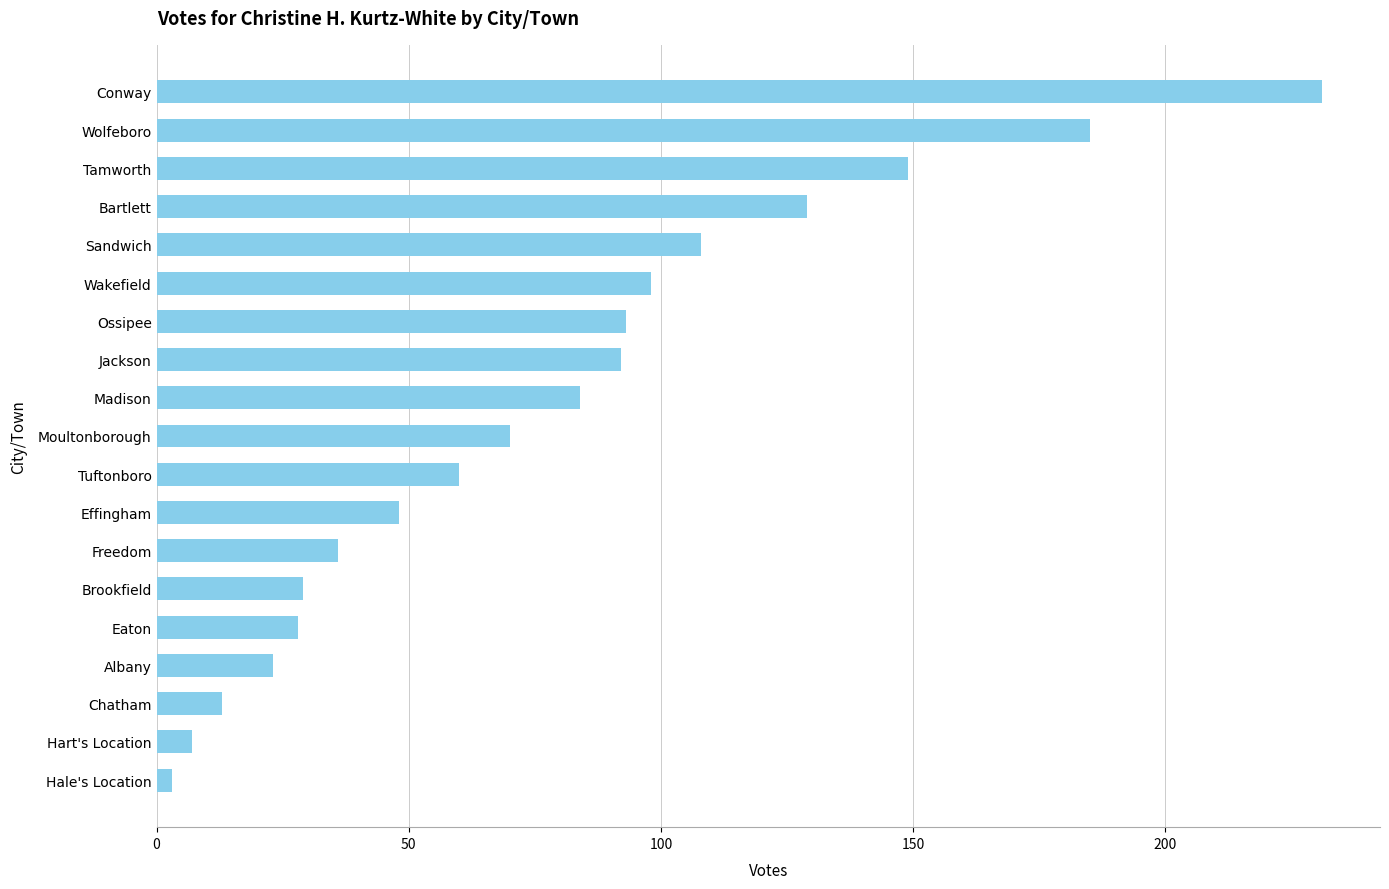

How many categories are shown in the chart?

19